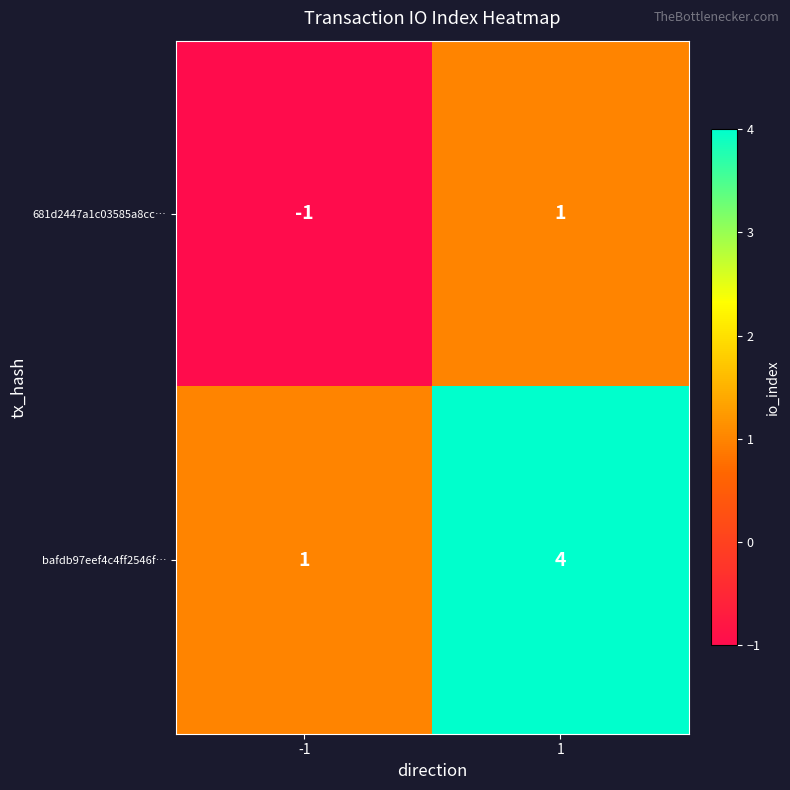

Between -1 and 1, which series saw the biggest shift?

bafdb97eef4c4ff2546f…